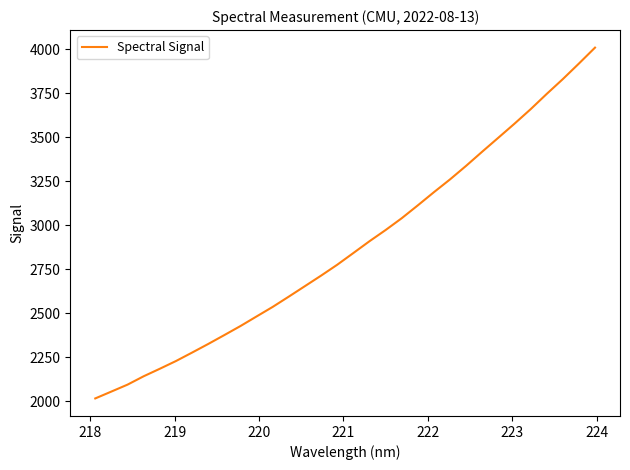

What is the smallest value displayed?

2015.3